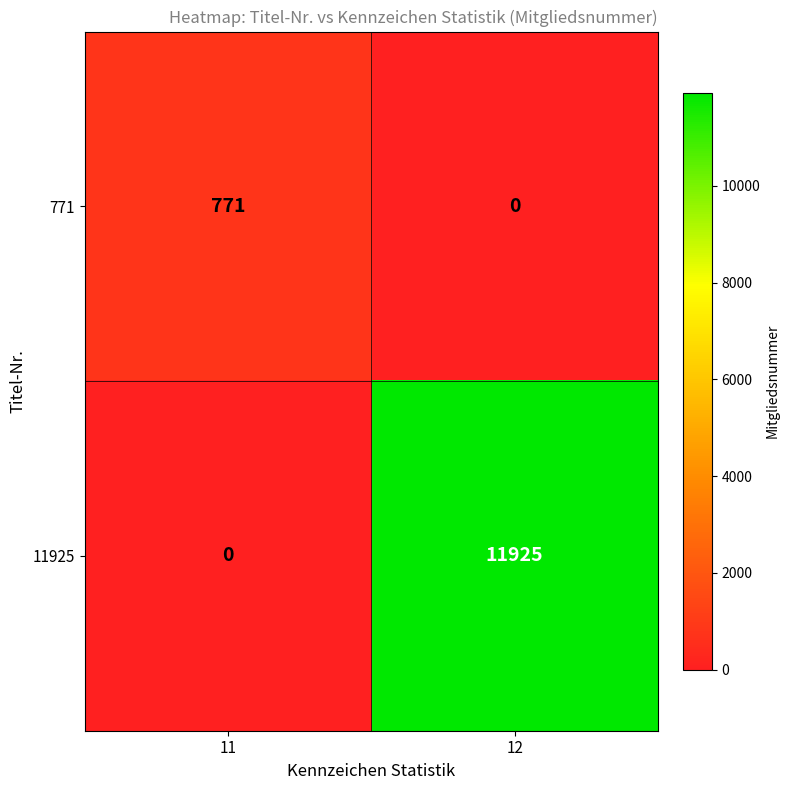

What is the sum of all 11925 values?

11925